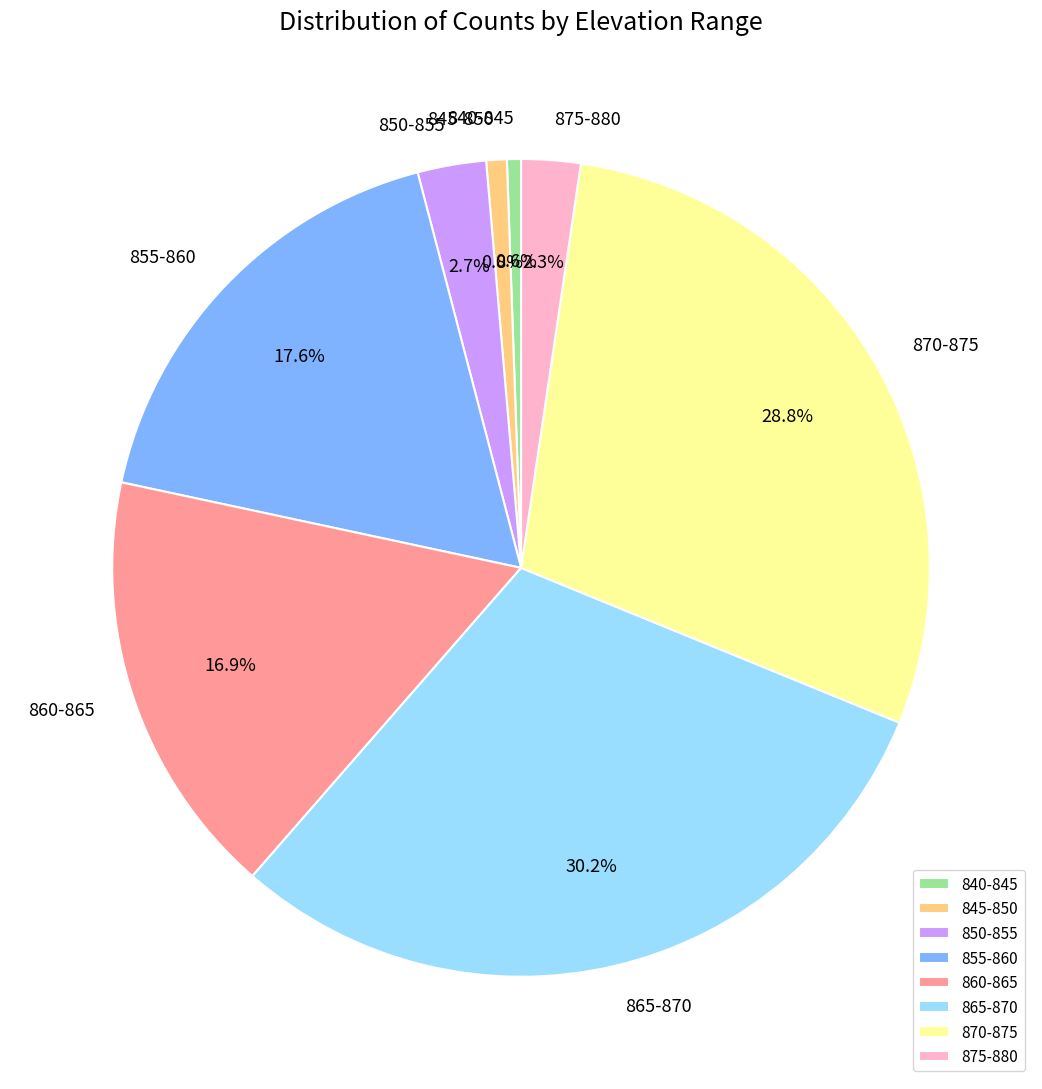

Is it true that 845-850 is 1% of the pie?

True